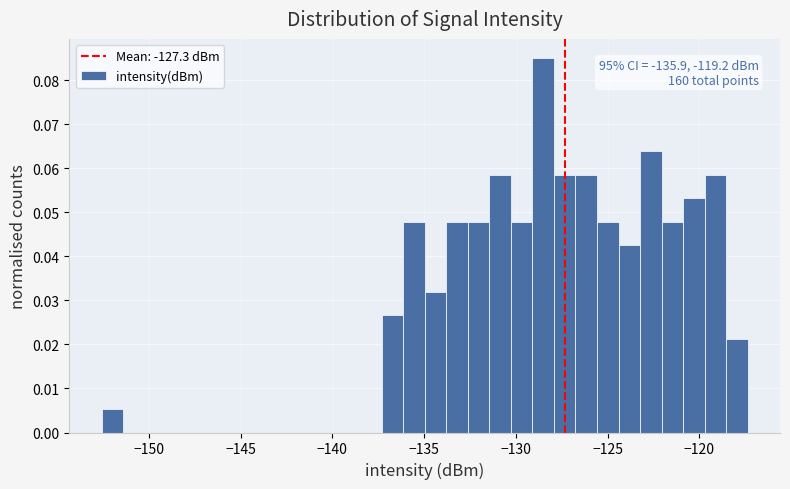

Read against the x-axis, roughly where is the centre of the tallest bar?

-128.5